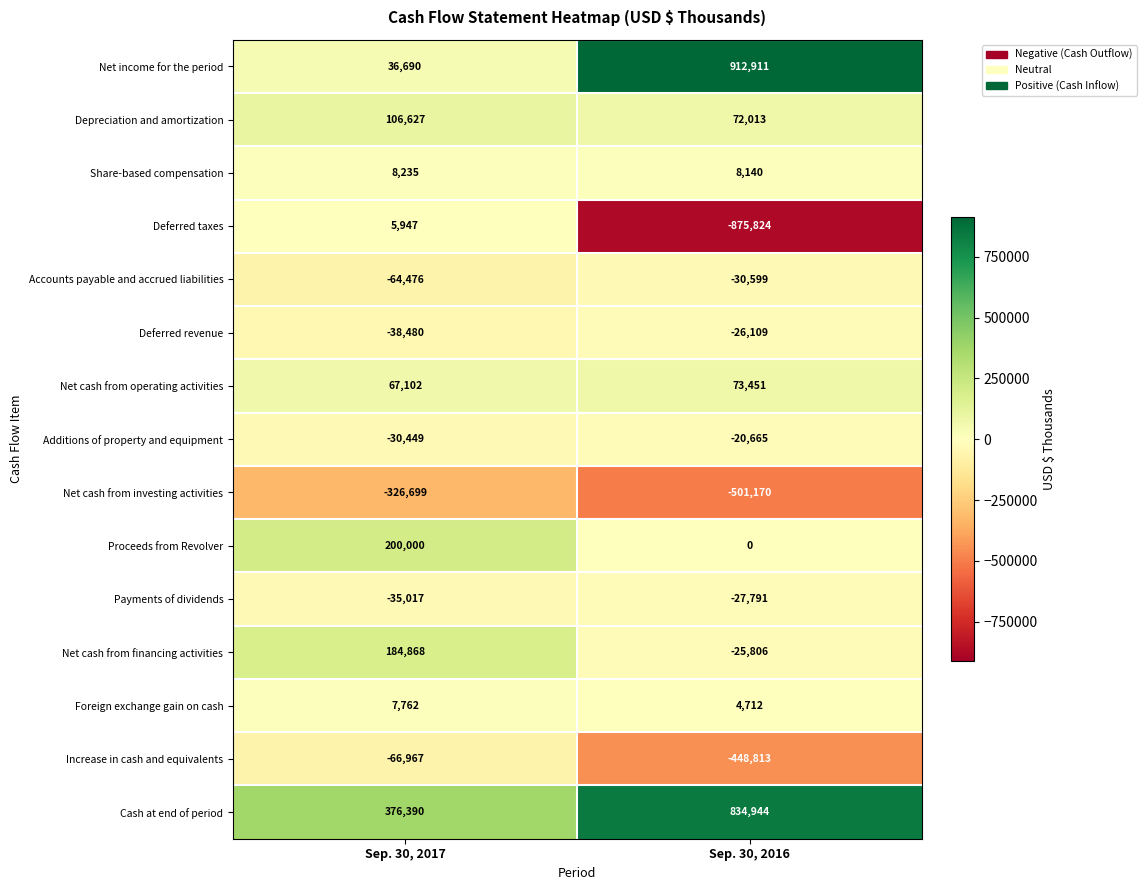

What is the difference between the maximum and minimum values in the Accounts payable and accrued liabilities series?

33877